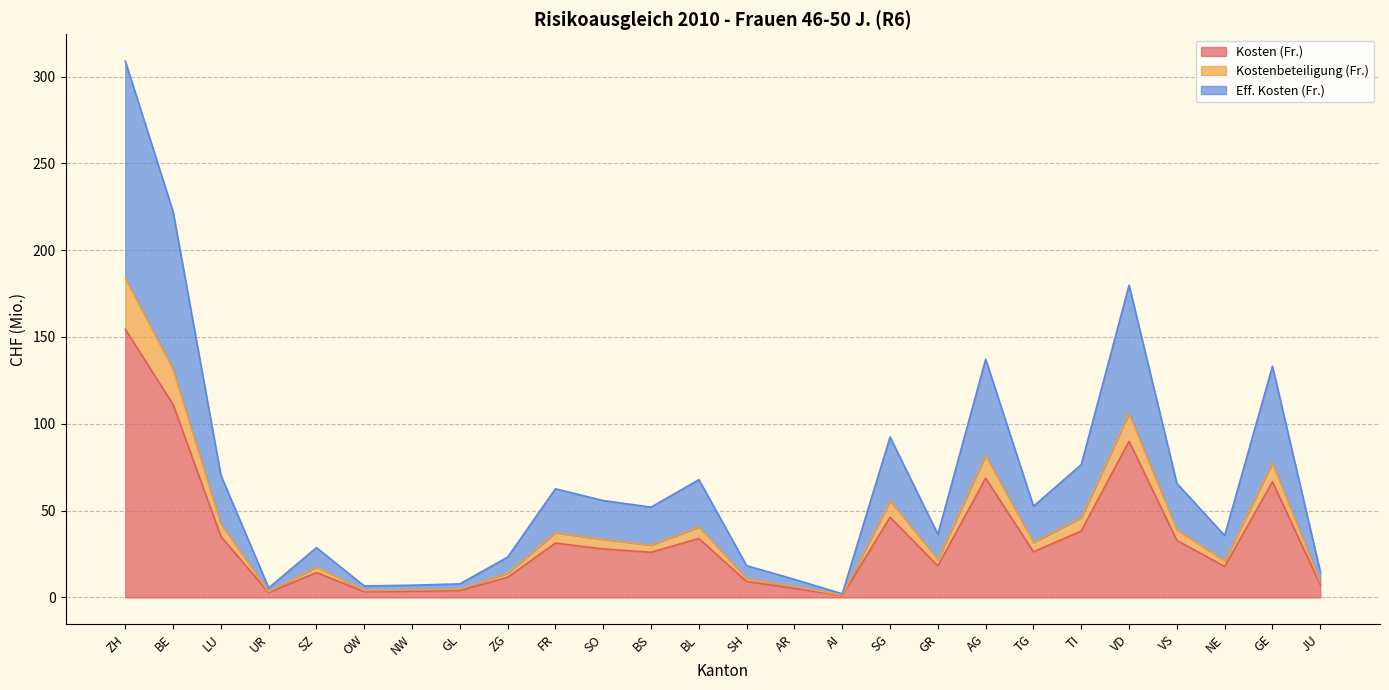

What is the average value of the Kostenbeteiligung (Fr.) series?

40.5